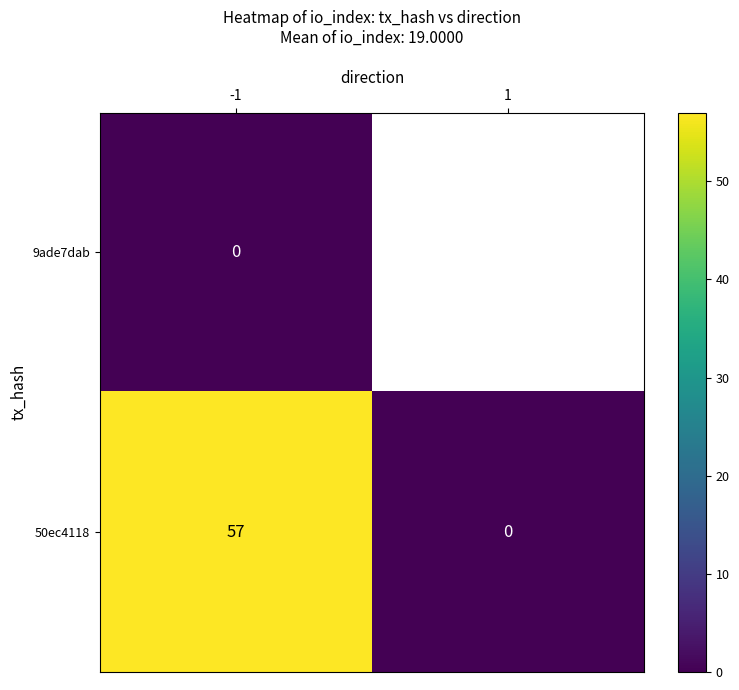

True or false: 50ec4118 has a value of 57 at -1.

True